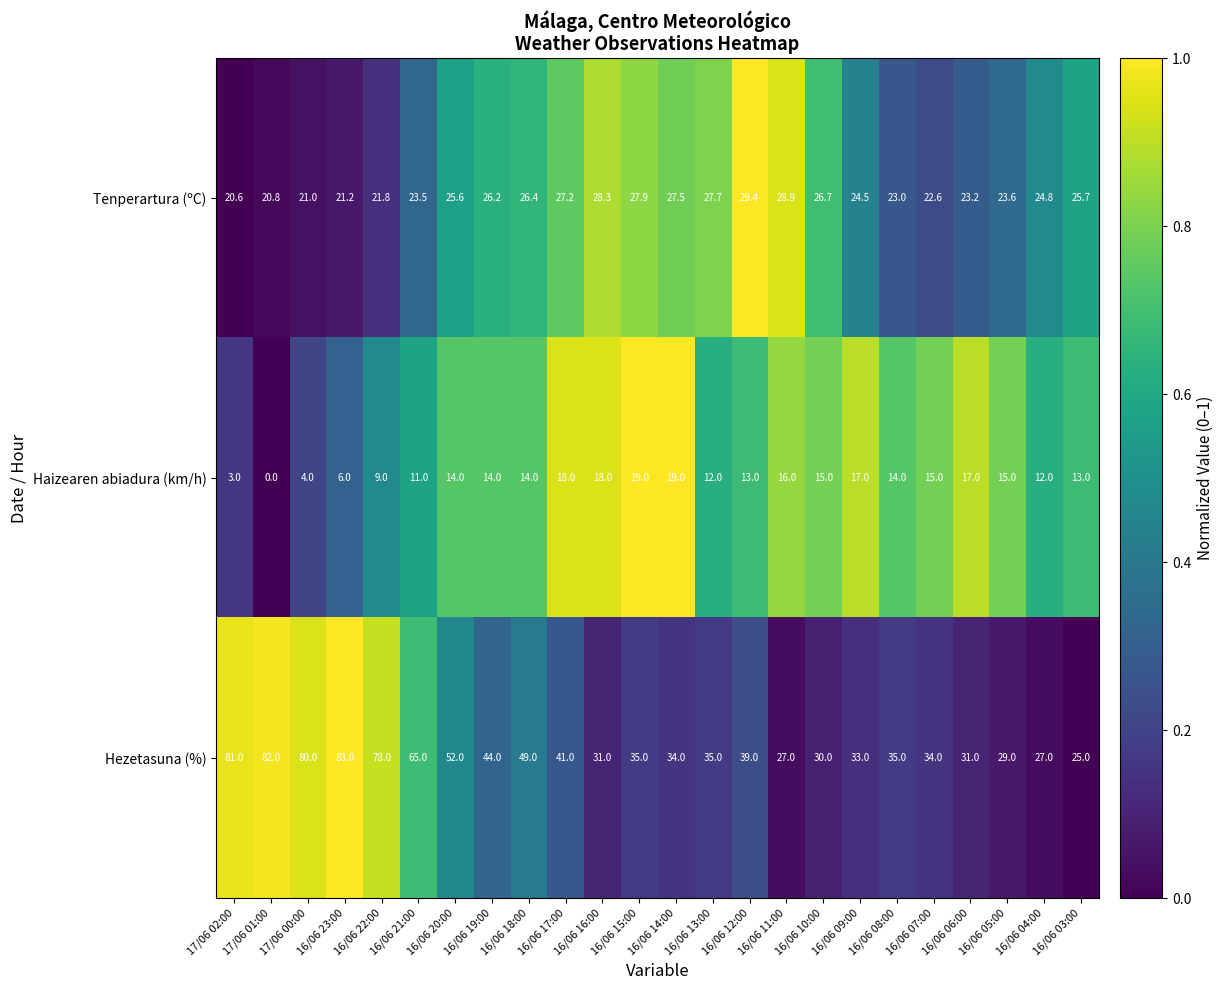

True or false: Hezetasuna (%) has a value of 49.0 at 16/06 18:00.

True